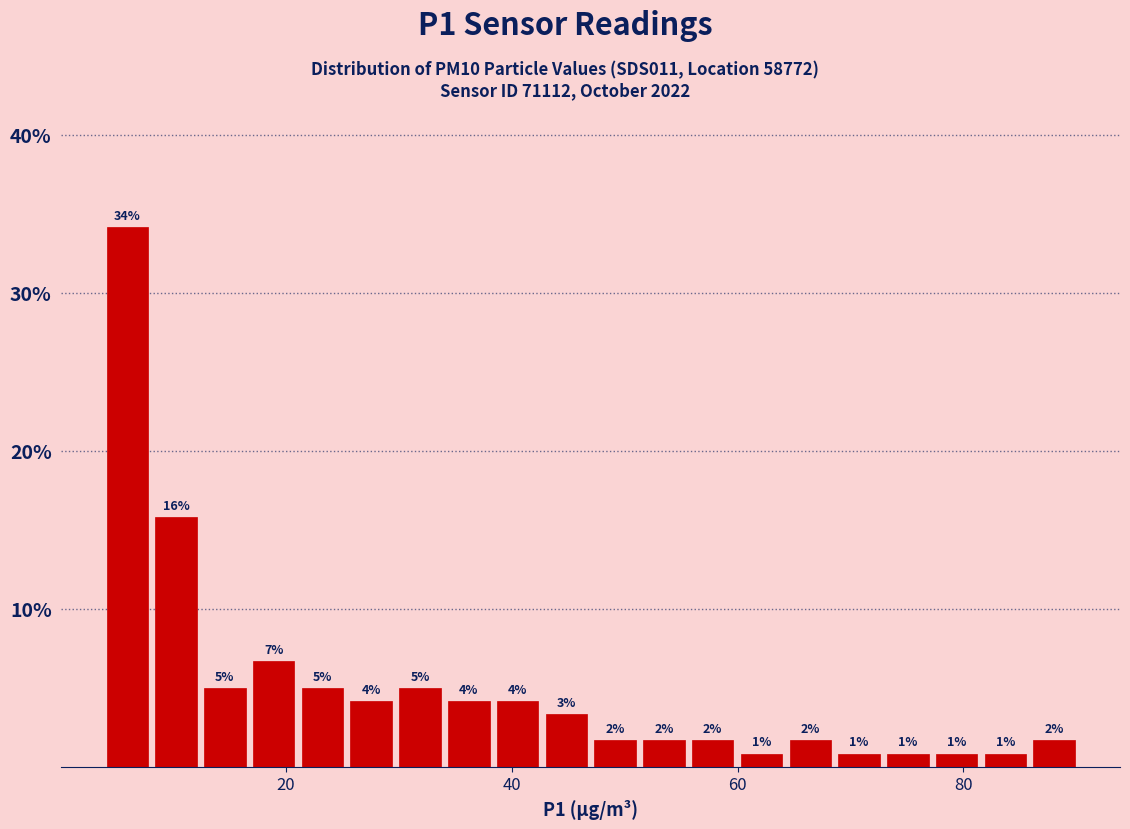

Read against the x-axis, roughly where is the centre of the tallest bar?

6